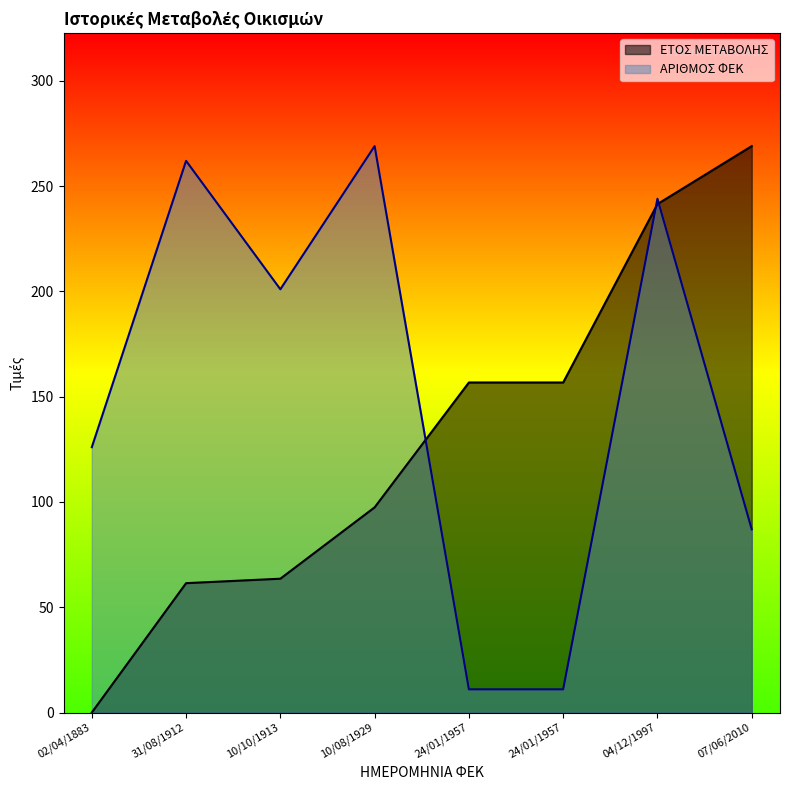

What is the difference between the maximum and minimum values in the ΕΤΟΣ ΜΕΤΑΒΟΛΗΣ series?

269.0